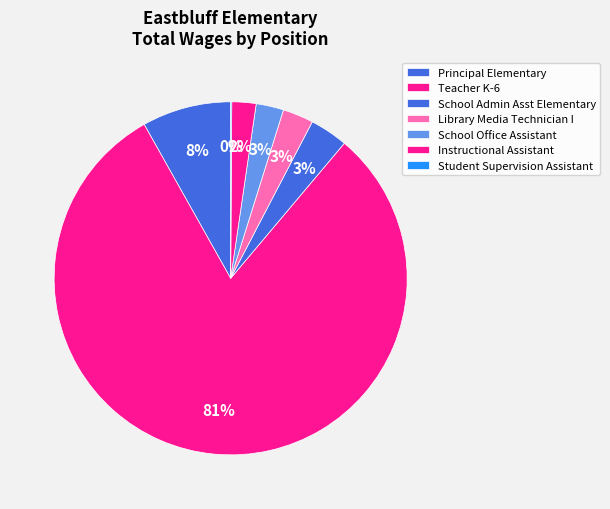

Count the number of slices in the pie.

7